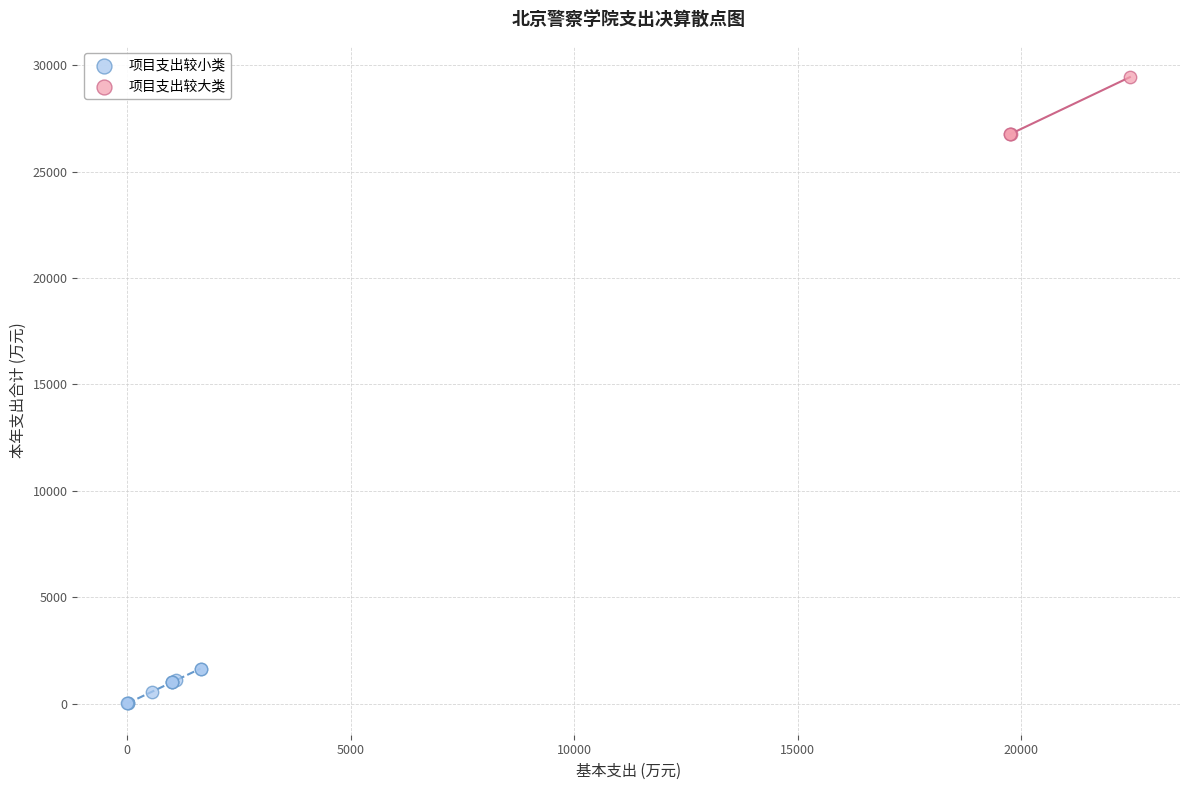

Which series contains the lowest Y value?

项目支出较小类